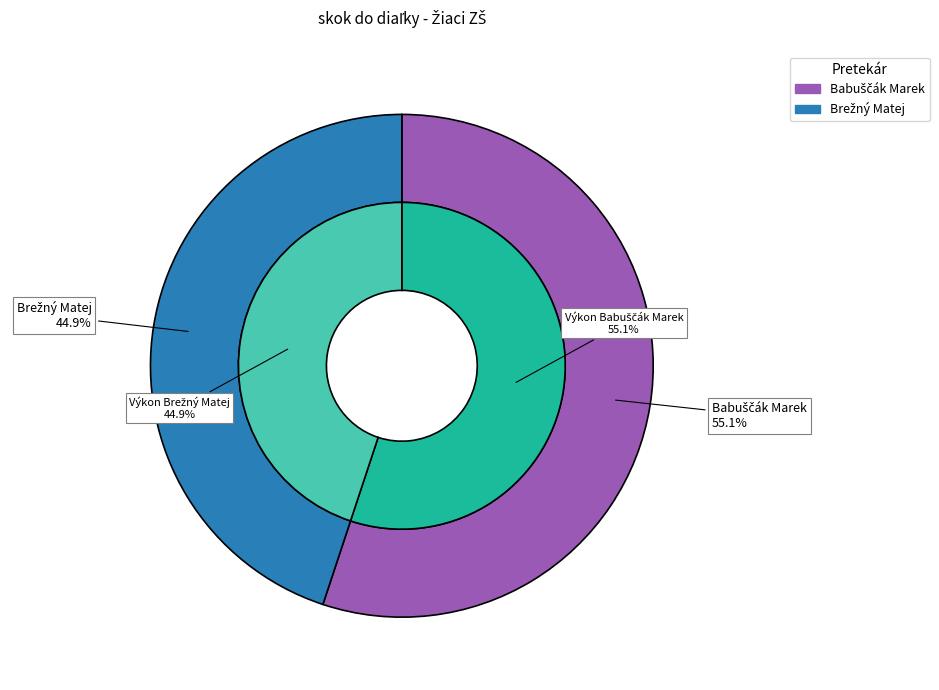

To the nearest percent, what is the combined percentage of Babuščák Marek and Brežný Matej?

100%